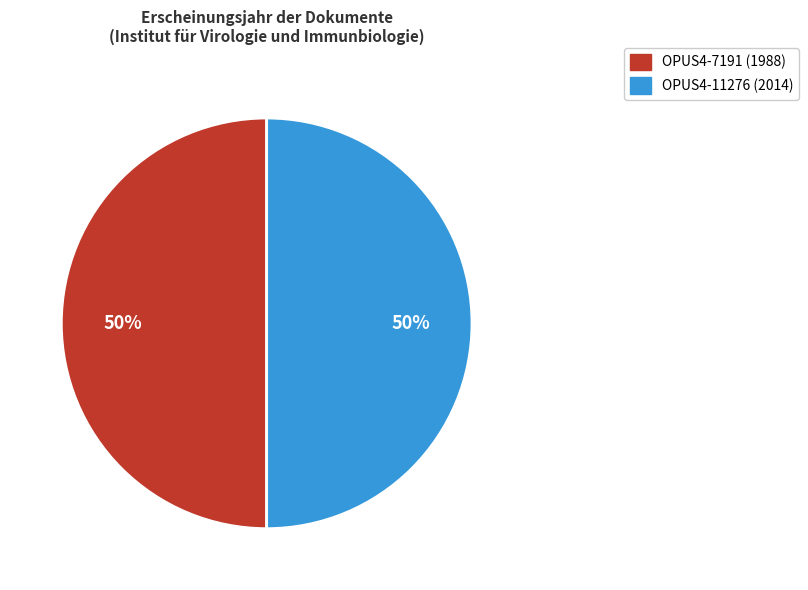

Approximately how many times larger is the value at OPUS4-11276 (2014) compared to OPUS4-7191 (1988)?

1.0